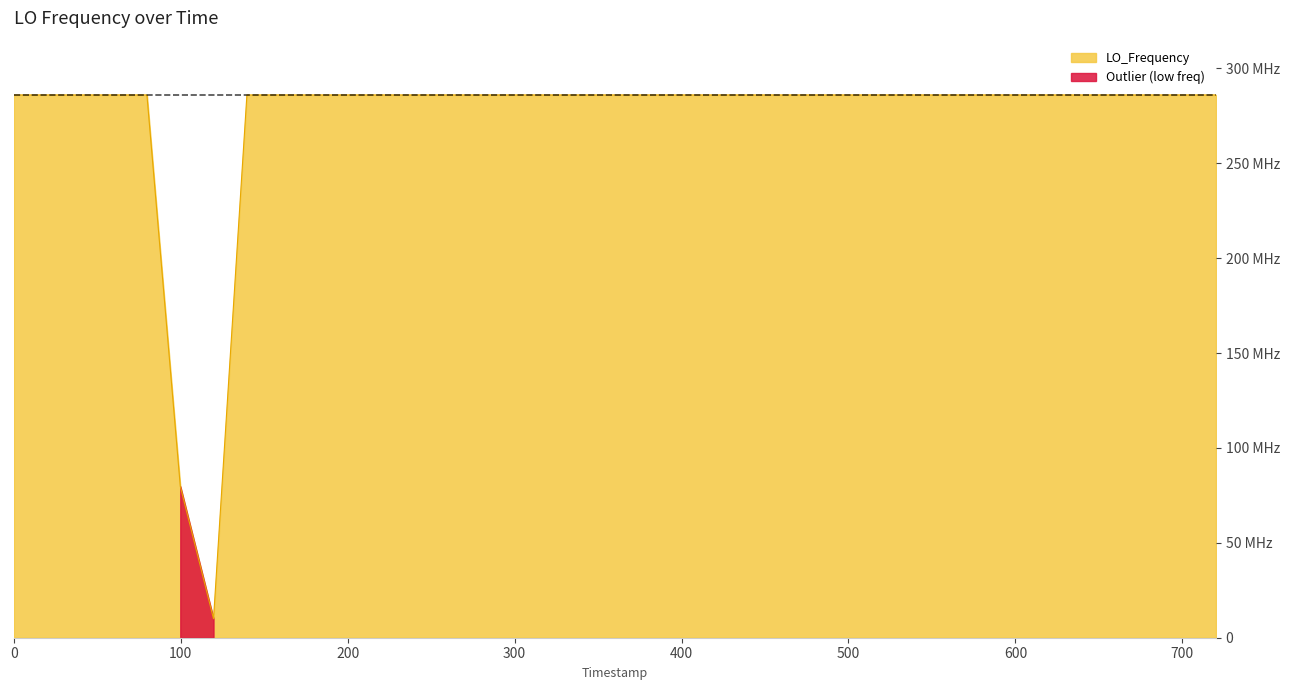

How many lines are shown in the chart?

1